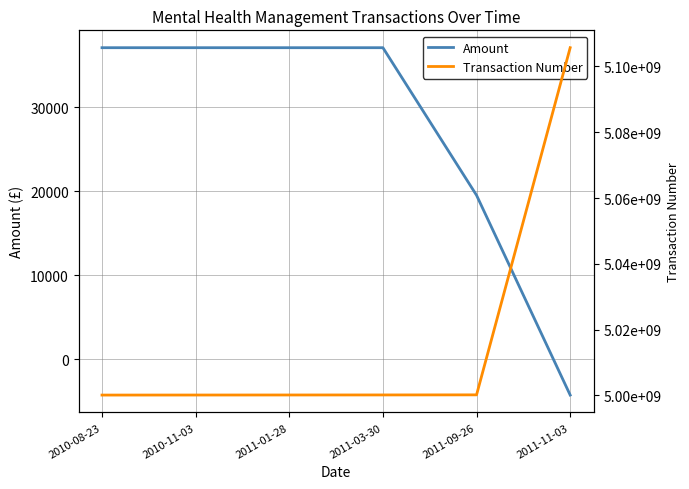

Between 2010-08-23 and 2011-09-26, which series saw the biggest shift?

Transaction Number